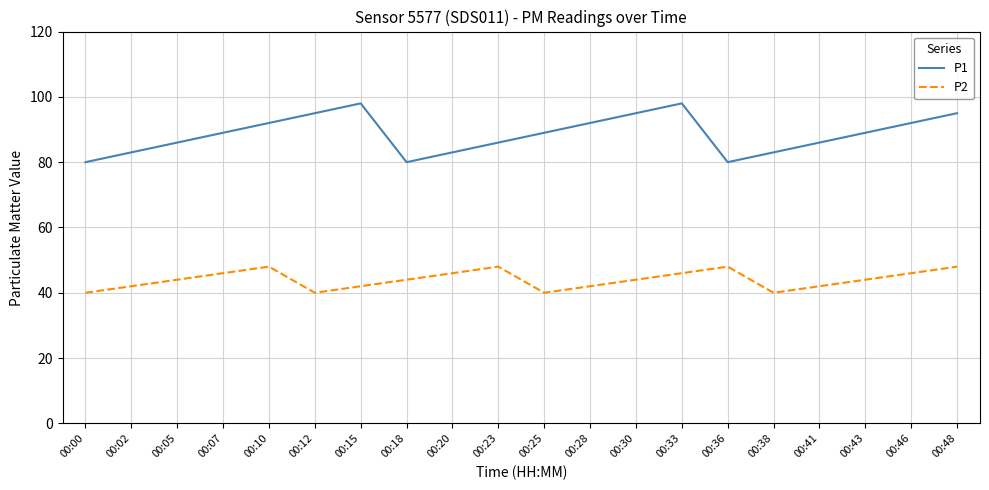

List the series in order of their peak value, lowest first.

P2, P1